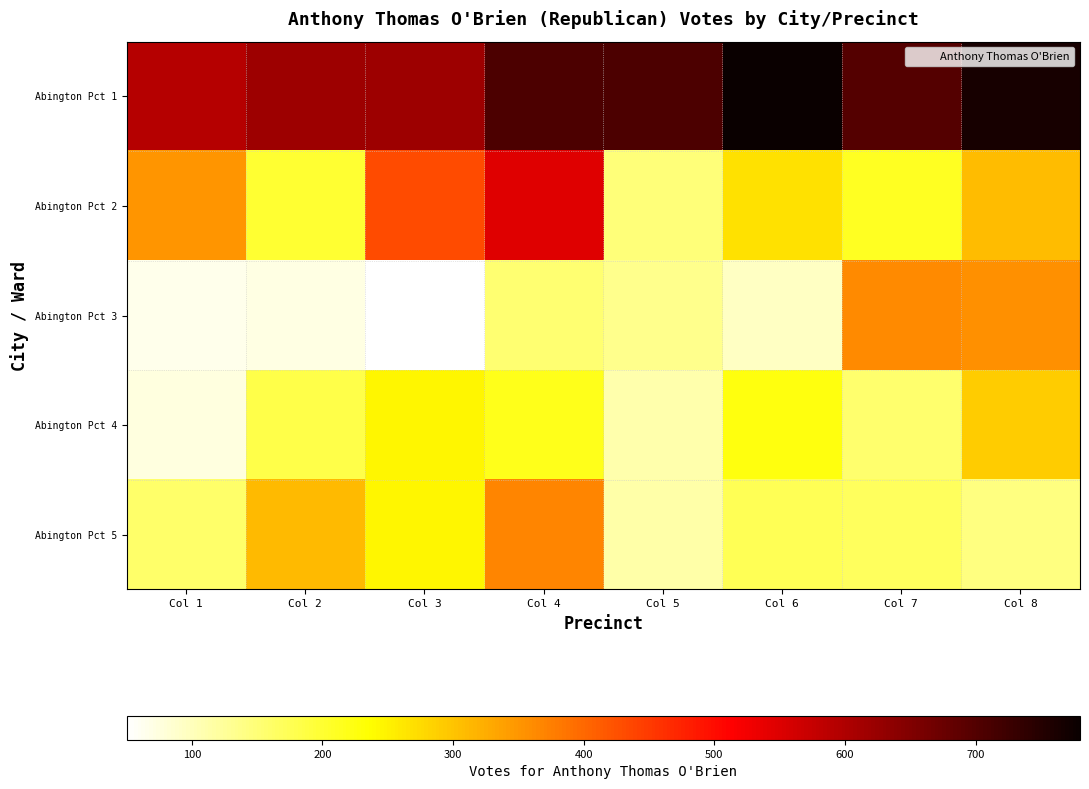

Reading right to left, what are all the values shown in this chart?

Abington Pct 1: Col 8=764	Col 7=698	Col 6=780	Col 5=706	Col 4=708	Col 3=618	Col 2=619	Col 1=592
Abington Pct 2: Col 8=308	Col 7=211	Col 6=268	Col 5=149	Col 4=549	Col 3=432	Col 2=201	Col 1=351
Abington Pct 3: Col 8=357	Col 7=362	Col 6=94	Col 5=133	Col 4=155	Col 3=50	Col 2=70	Col 1=66
Abington Pct 4: Col 8=292	Col 7=158	Col 6=226	Col 5=111	Col 4=216	Col 3=246	Col 2=183	Col 1=75
Abington Pct 5: Col 8=144	Col 7=167	Col 6=175	Col 5=115	Col 4=367	Col 3=245	Col 2=312	Col 1=161